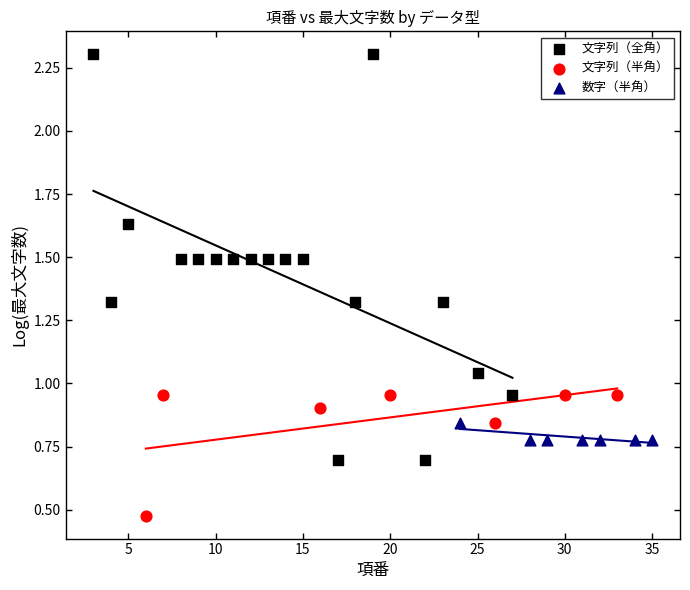

Which series contains the lowest Y value?

文字列（半角）